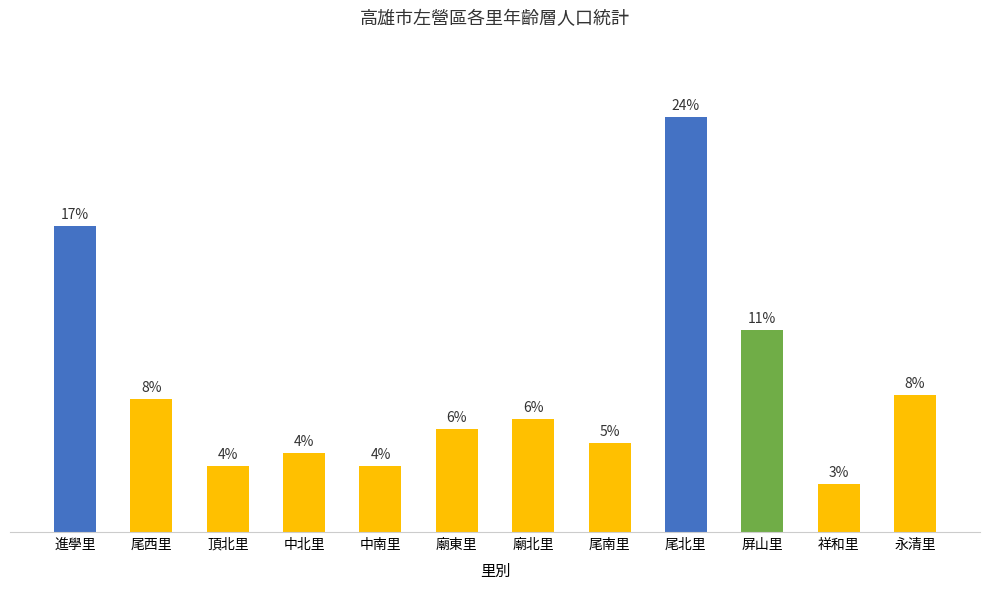

What is the difference between the values at 中南里 and 尾北里?

19.9